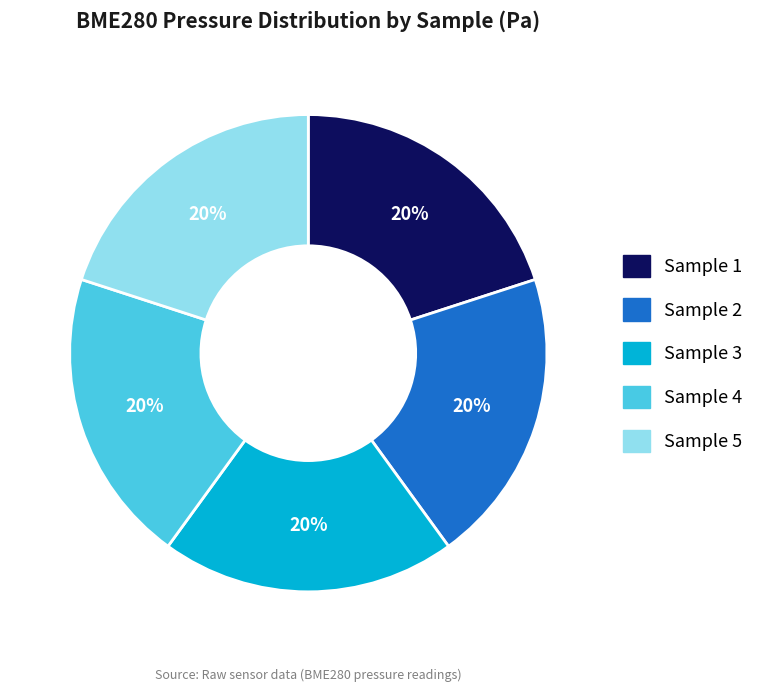

To the nearest percent, what is the average slice percentage?

20%